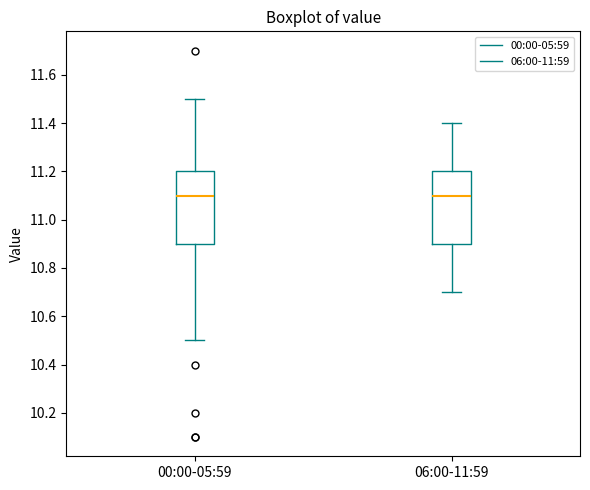

Reading left to right, read every box against the y-axis: the position of its median line, the range the box covers, and the ends of its whiskers. The values are not printed on the chart, so give them approximately, as read against the axis.

00:00-05:59: median 11.1, box 10.9 to 11.2, whiskers 10.5 to 11.5
06:00-11:59: median 11.1, box 10.9 to 11.2, whiskers 10.7 to 11.4